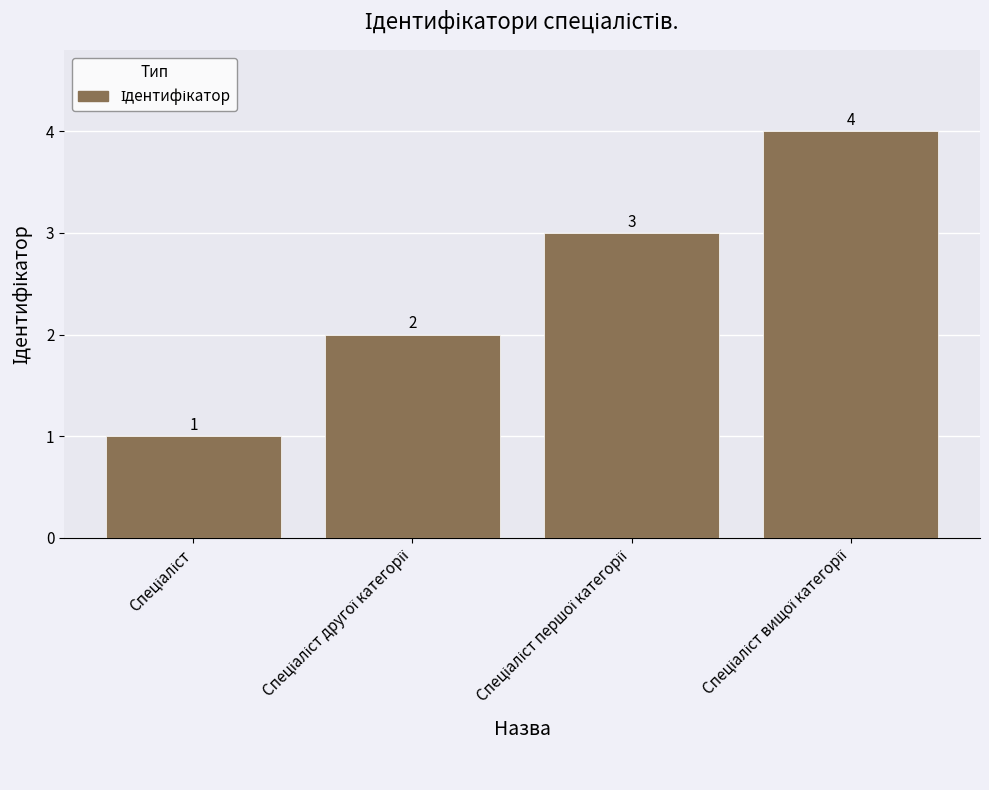

Reading right to left, transcribe all the data shown in this chart.

4	3	2	1